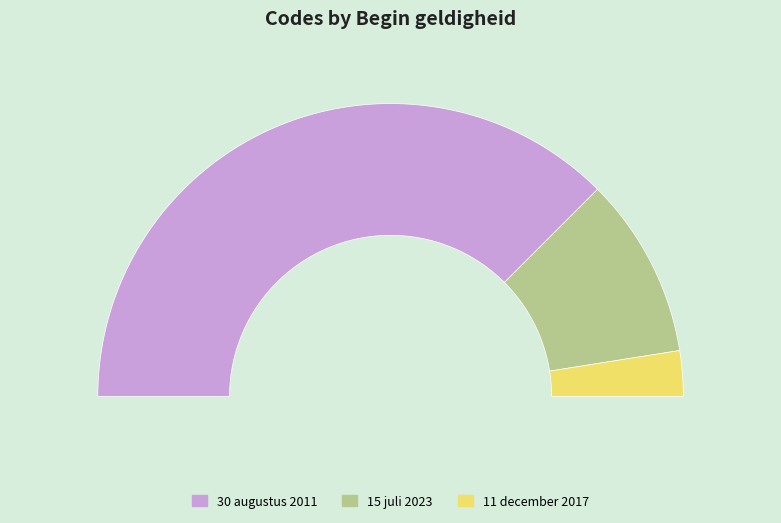

Rank the categories by value from lowest to highest.

11 december 2017, 15 juli 2023, 30 augustus 2011